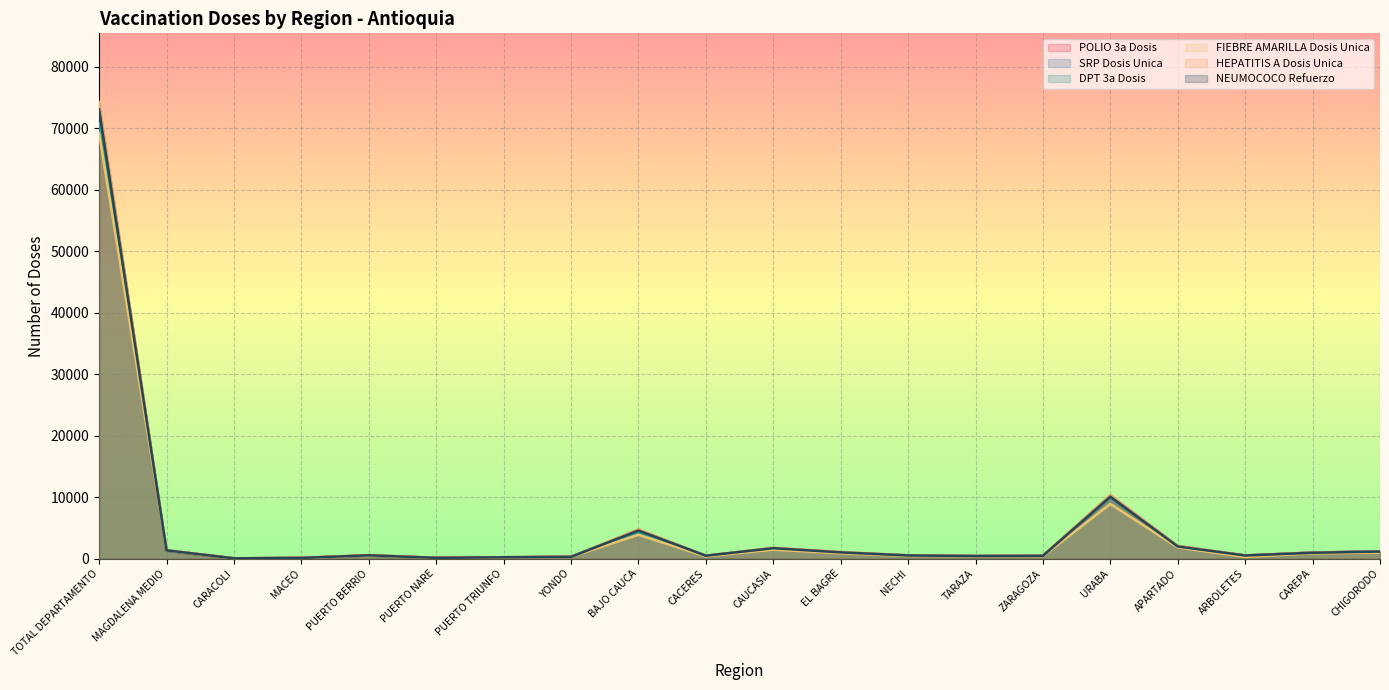

At MACEO, list the series in order from smallest to largest.

POLIO 3a Dosis, DPT 3a Dosis, SRP Dosis Unica, HEPATITIS A Dosis Unica, NEUMOCOCO Refuerzo, FIEBRE AMARILLA Dosis Unica